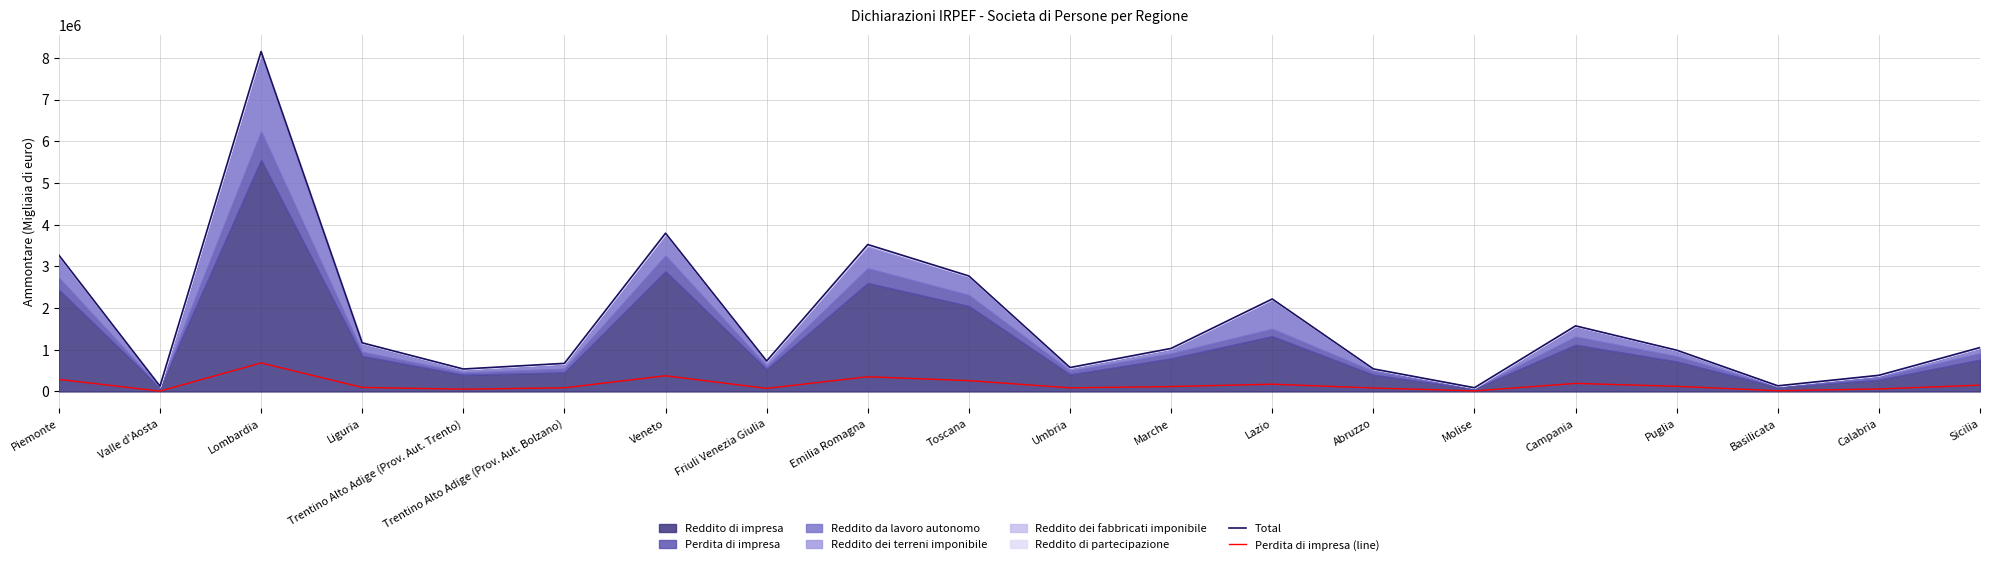

Reading left to right, transcribe all the data shown in this chart.

Total: Piemonte=3269567	Valle d'Aosta=126548	Lombardia=8152510	Liguria=1166848	Trentino Alto Adige (Prov. Aut. Trento)=539094	Trentino Alto Adige (Prov. Aut. Bolzano)=674778	Veneto=3796154	Friuli Venezia Giulia=730748	Emilia Romagna=3524496	Toscana=2770094	Umbria=574604	Marche=1033040	Lazio=2218202	Abruzzo=541697	Molise=90026	Campania=1573580	Puglia=990411	Basilicata=135812	Calabria=388355	Sicilia=1053660
Perdita di impresa (line): Piemonte=289235	Valle d'Aosta=8090	Lombardia=684556	Liguria=96894	Trentino Alto Adige (Prov. Aut. Trento)=55071	Trentino Alto Adige (Prov. Aut. Bolzano)=88344	Veneto=376437	Friuli Venezia Giulia=74629	Emilia Romagna=352938	Toscana=260059	Umbria=87263	Marche=118002	Lazio=174946	Abruzzo=83335	Molise=13588	Campania=193572	Puglia=123836	Basilicata=16665	Calabria=60244	Sicilia=152172